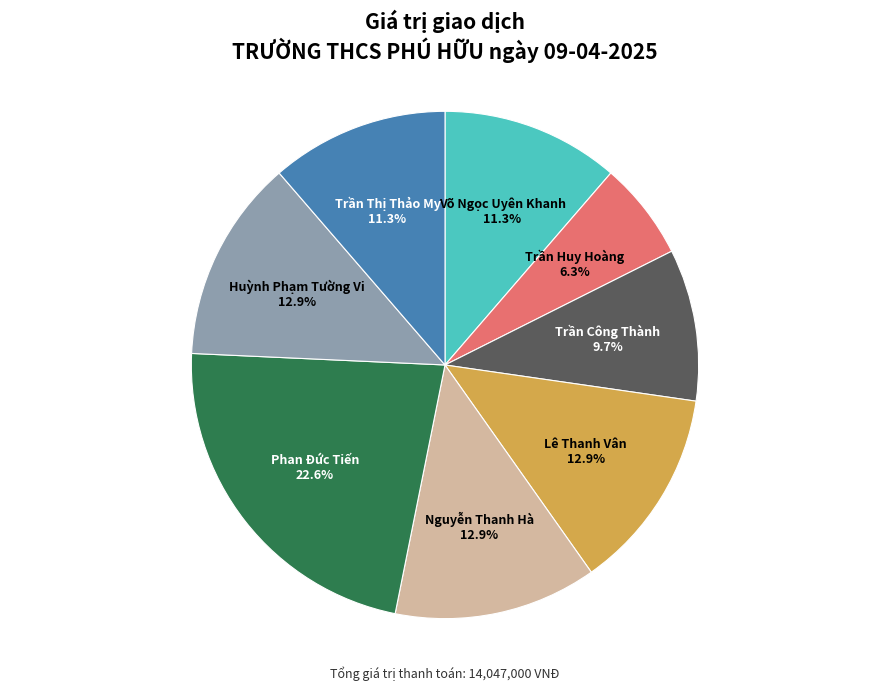

How many segments does this pie chart have?

8